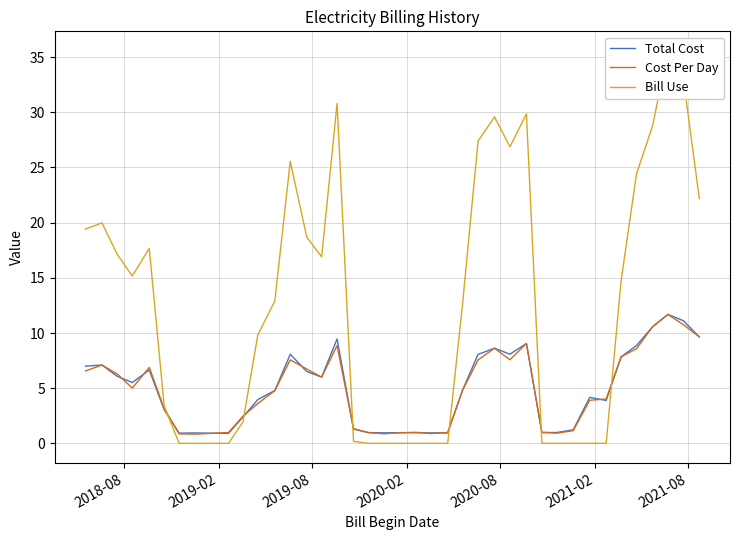

What is the minimum value for Total Cost?

0.9